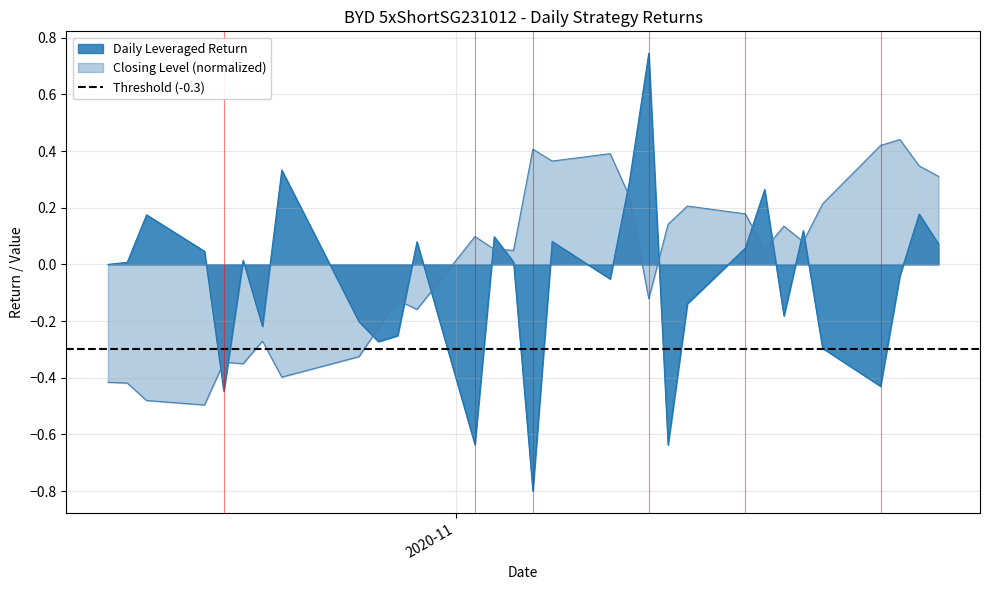

How many intersections are there between Daily Leveraged Return and Closing Level (normalized)?

13